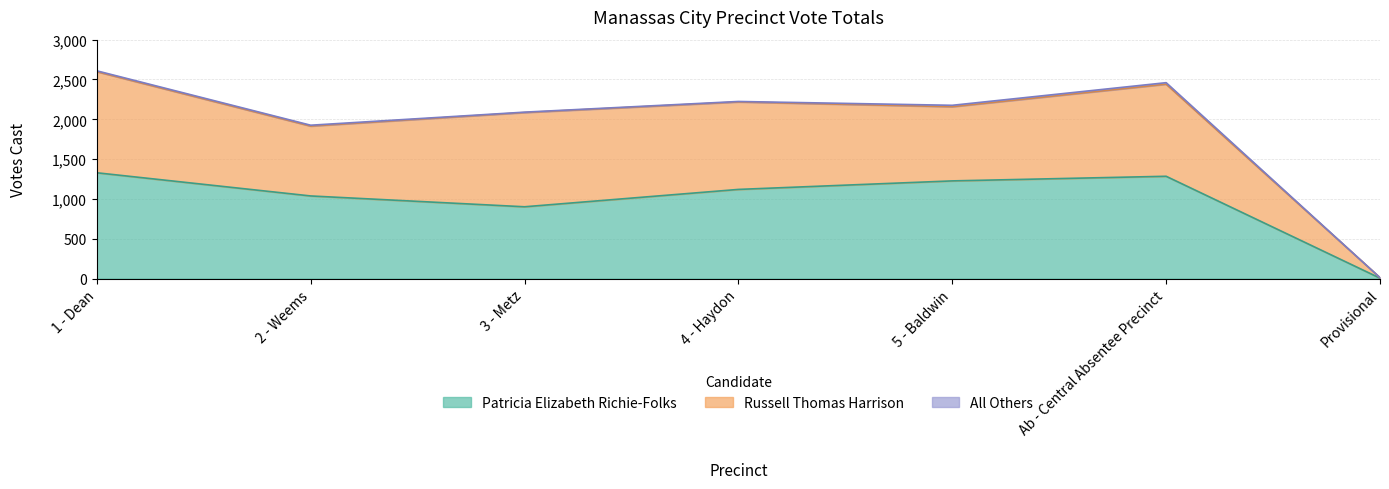

Reading left to right, transcribe all the data shown in this chart.

Patricia Elizabeth Richie-Folks: 1329	1038	902	1120	1227	1285	6
Russell Thomas Harrison: 1269	877	1183	1098	931	1156	6
All Others: 11	11	5	6	18	19	0